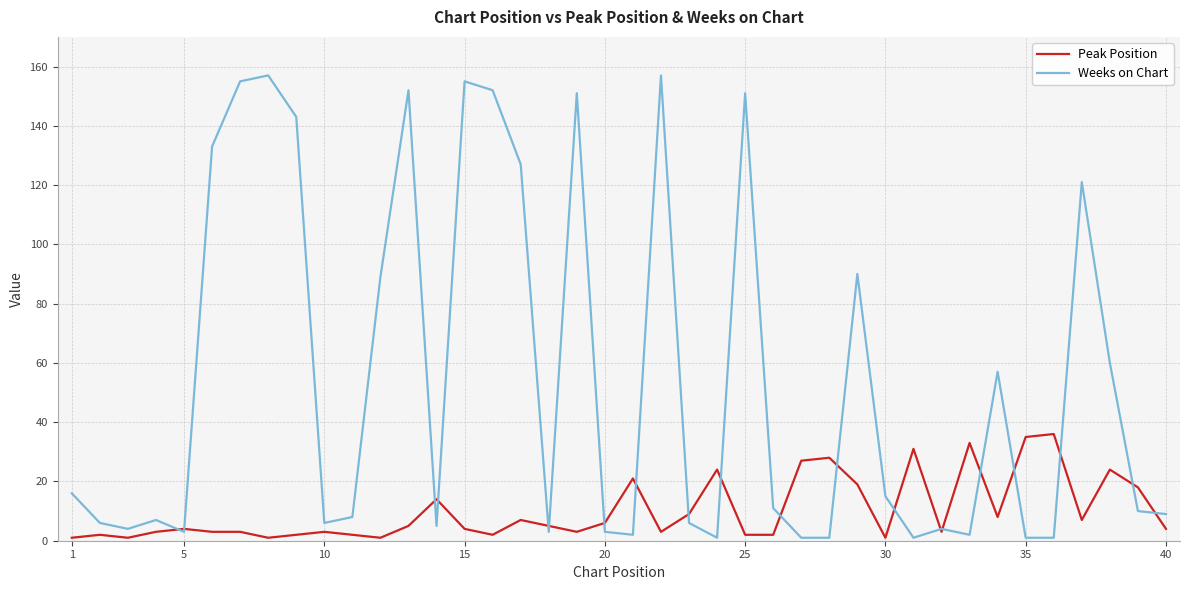

Which series has the widest spread of values?

Weeks on Chart